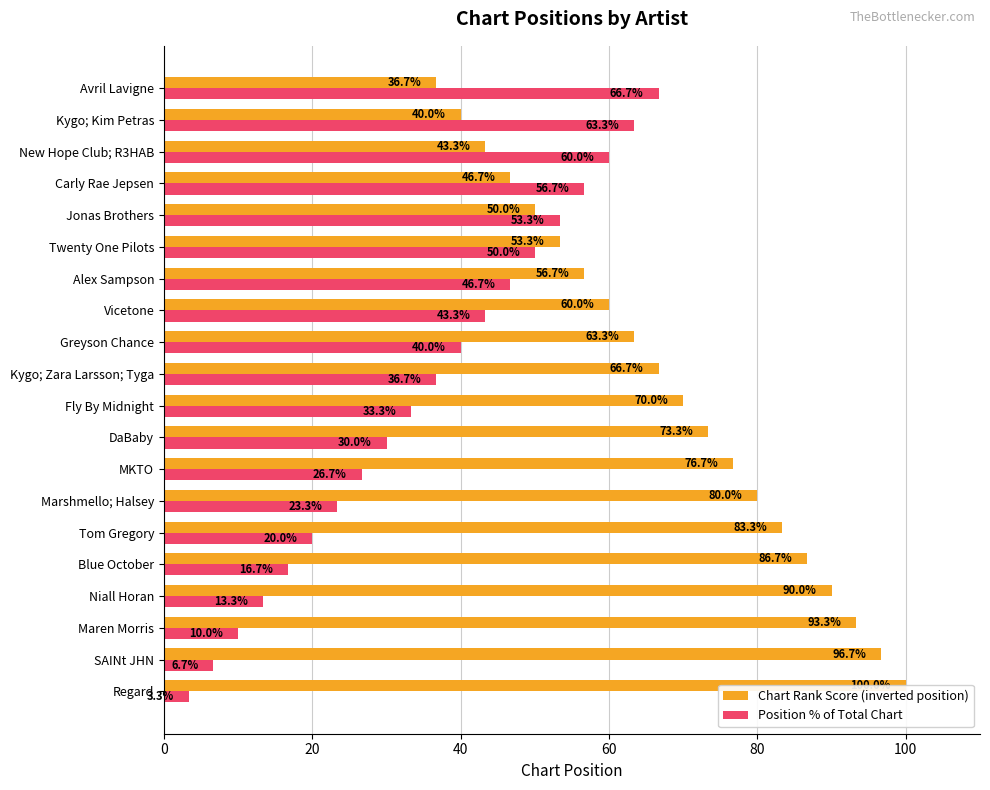

Which series has the largest total across all categories?

Chart Rank Score (inverted position)